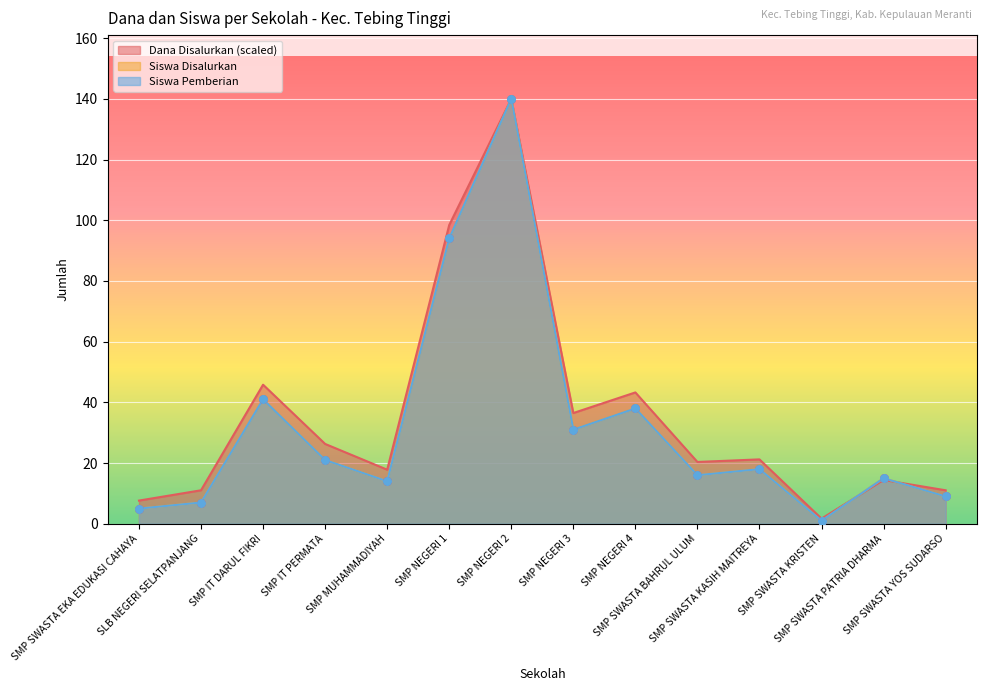

Which series contains the lowest Y value?

Siswa Disalurkan